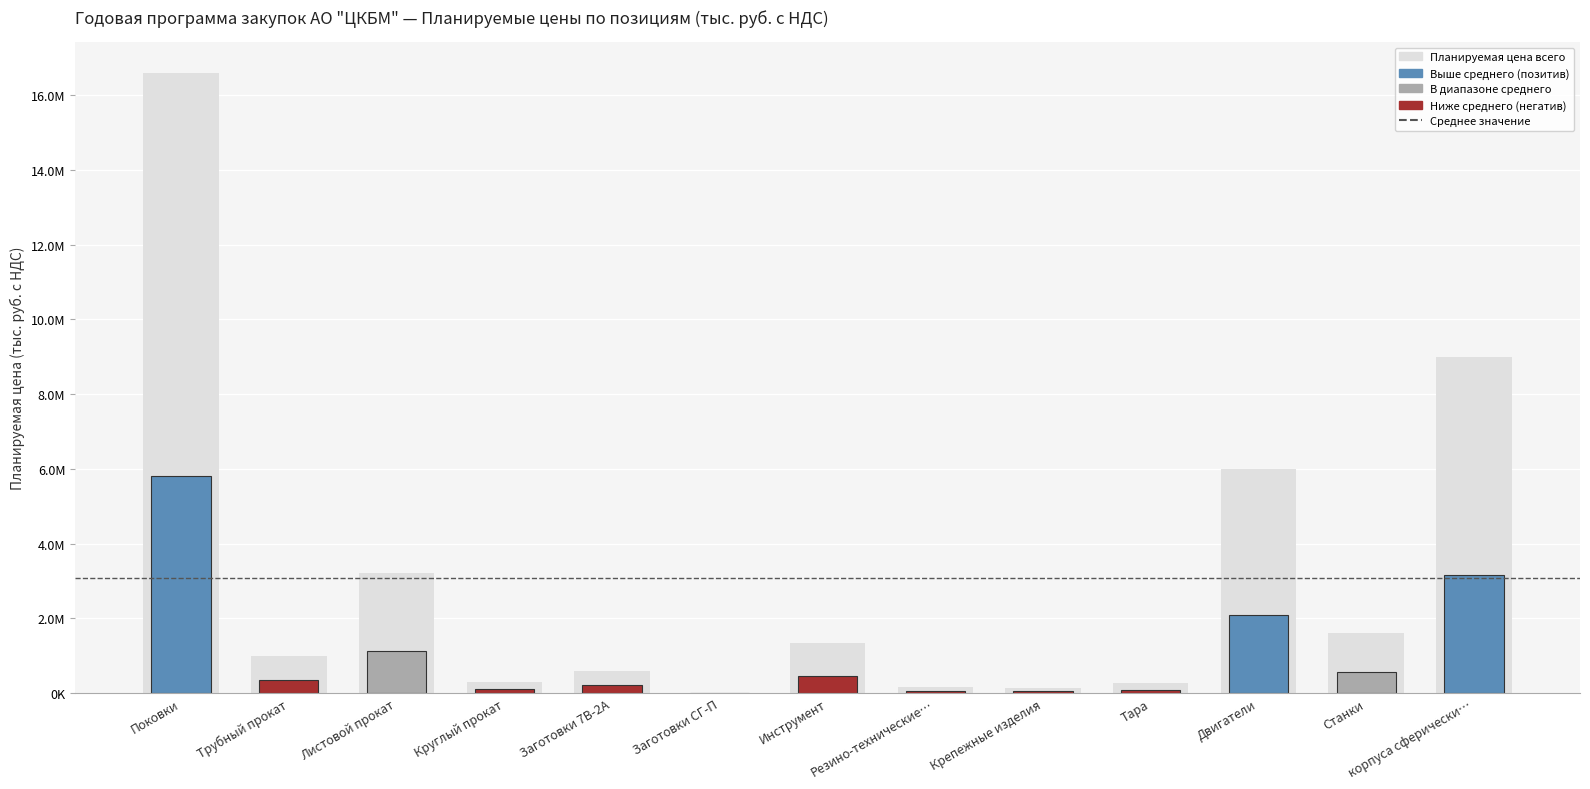

What is the label of the 4th bar from the left?

Круглый прокат